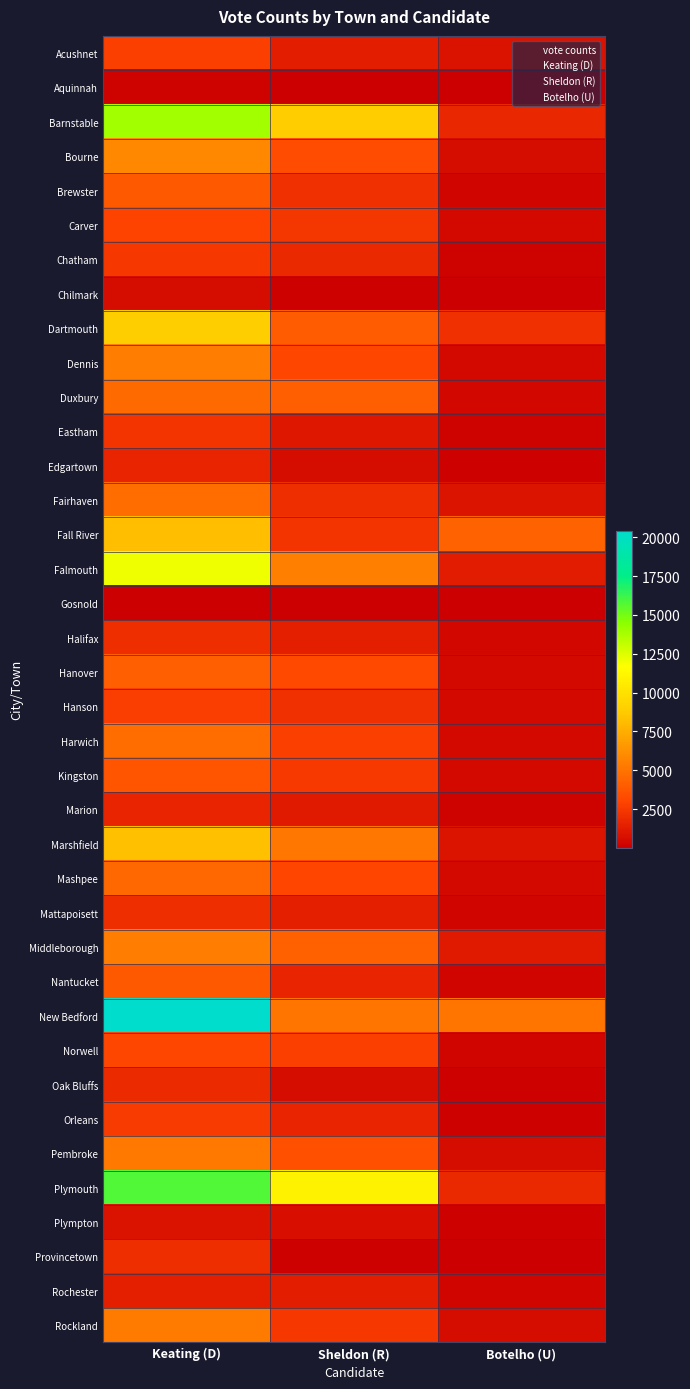

At Sheldon (R), list the series in order from largest to smallest.

Plymouth, Barnstable, Falmouth, Marshfield, New Bedford, Middleborough, Duxbury, Dartmouth, Pembroke, Bourne, Hanover, Dennis, Mashpee, Harwich, Norwell, Kingston, Rockland, Carver, Fall River, Hanson, Brewster, Fairhaven, Chatham, Nantucket, Orleans, Halifax, Mattapoisett, Acushnet, Rochester, Marion, Eastham, Plympton, Edgartown, Oak Bluffs, Provincetown, Chilmark, Gosnold, Aquinnah